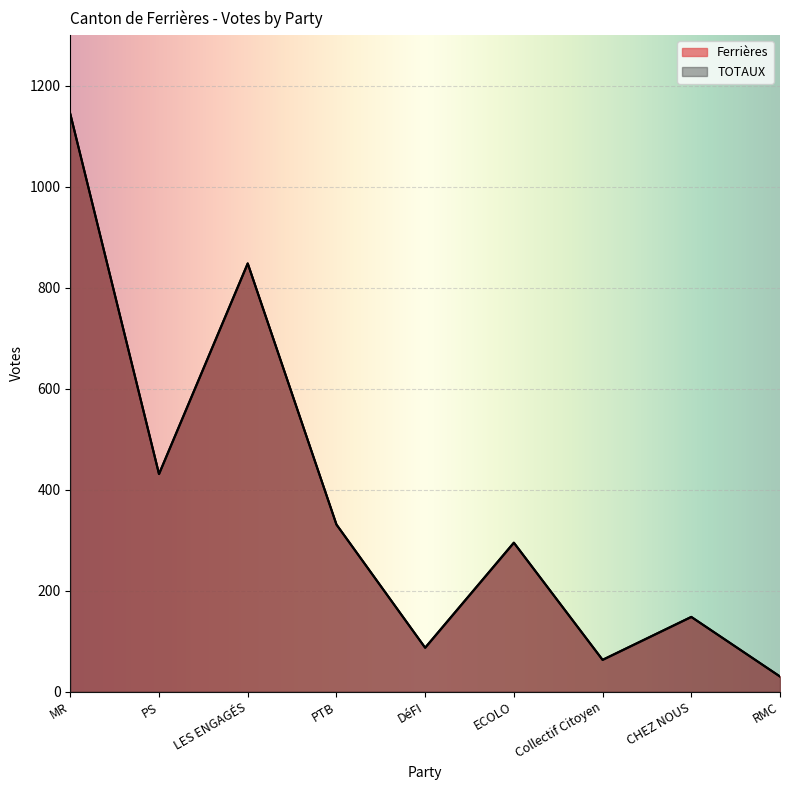

What is the approximate value of Ferrières at PS, to the nearest 50?

450